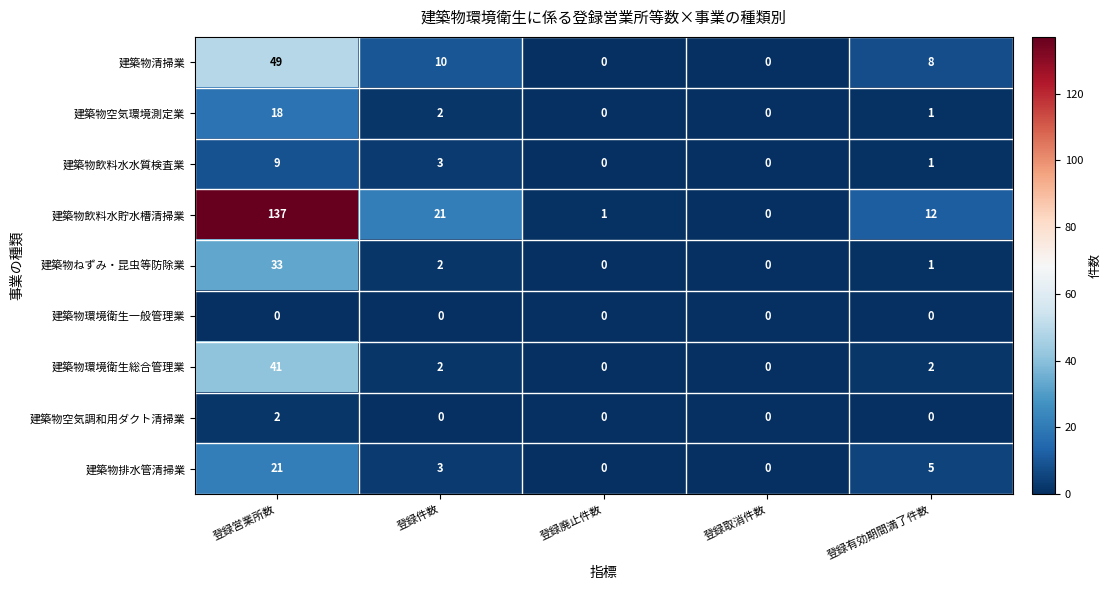

What is the maximum value shown in the chart?

137